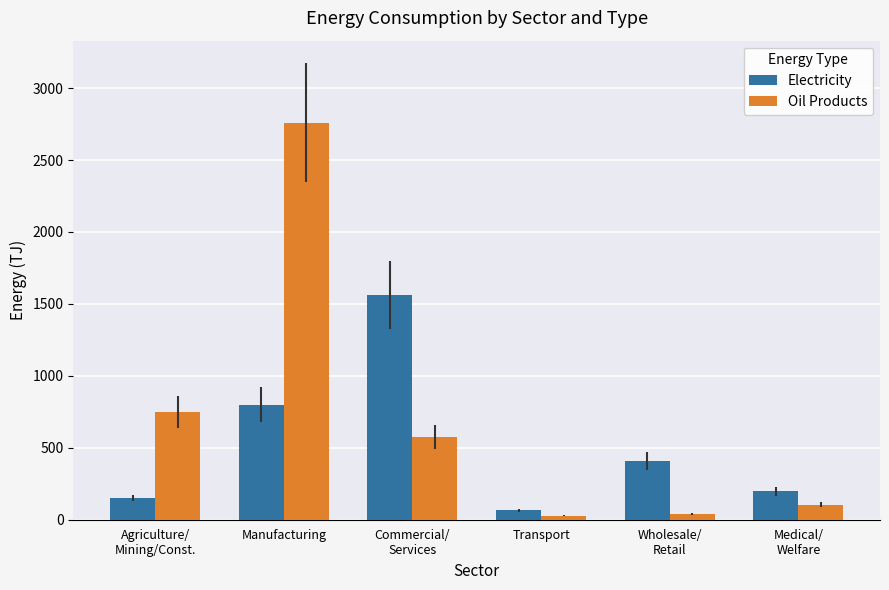

Which series changed the most between Manufacturing and Commercial/
Services?

Oil Products